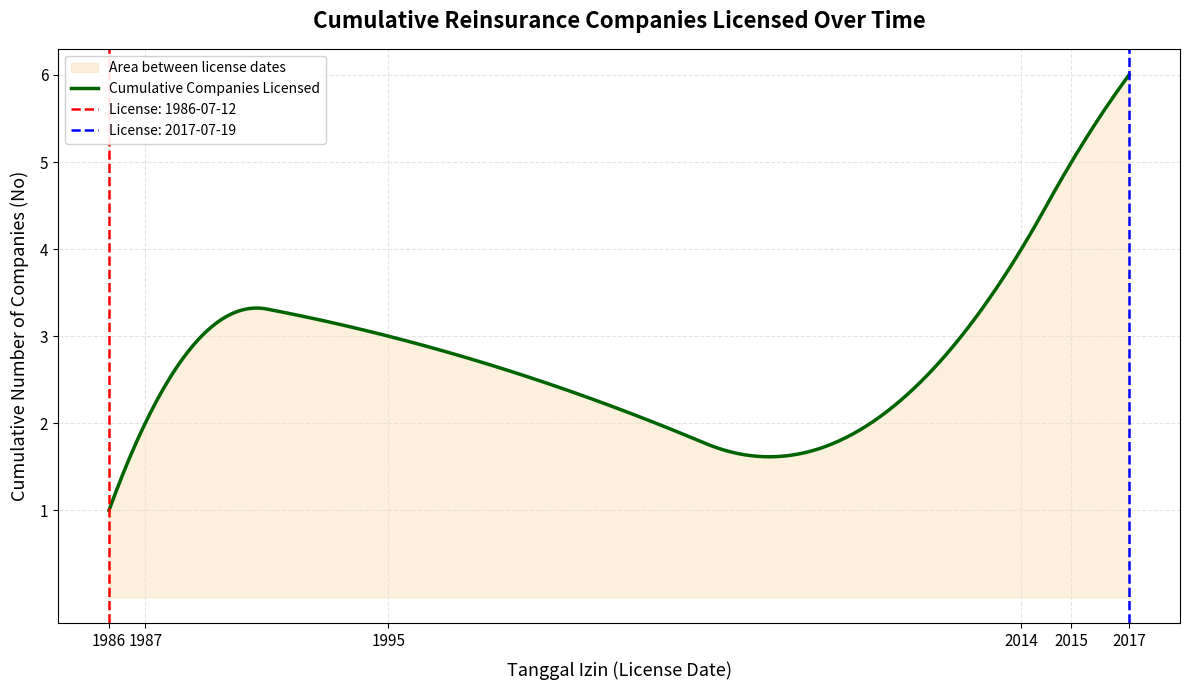

The value at 2017-07-19 is 6. True or false?

True